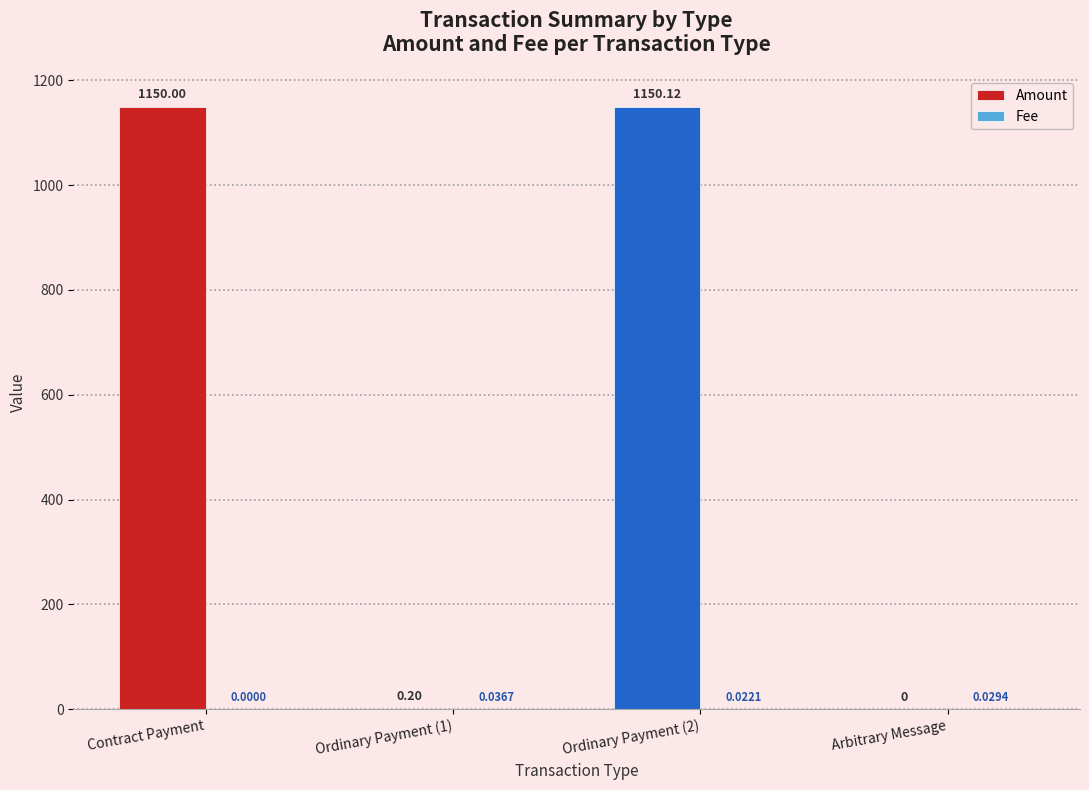

Between Contract Payment and Ordinary Payment (1), which series saw the biggest shift?

Amount